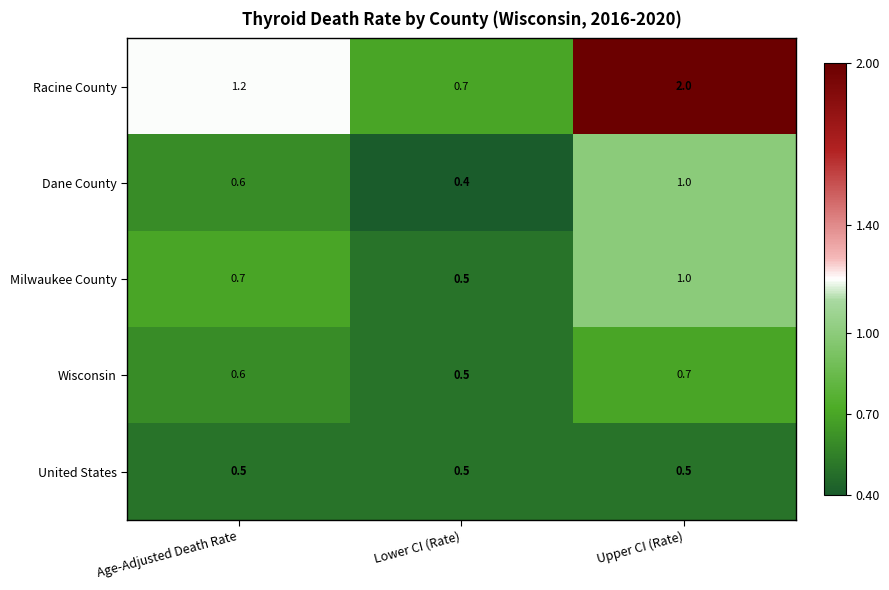

What is the maximum value for Dane County?

1.0